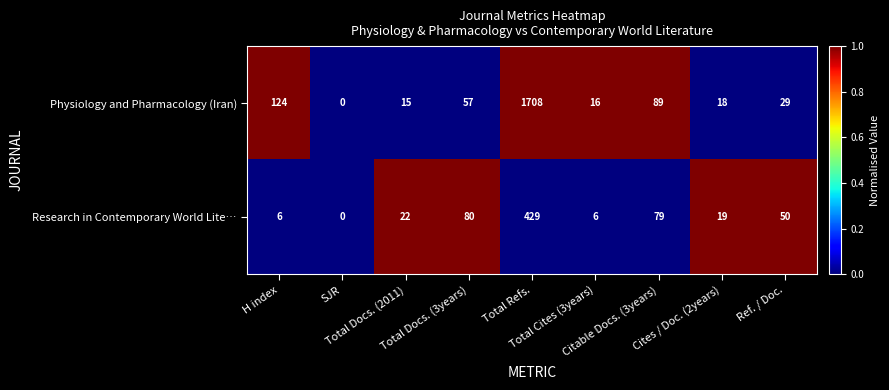

What is the difference between the second highest and minimum values in the Physiology and Pharmacology (Iran) series?

124